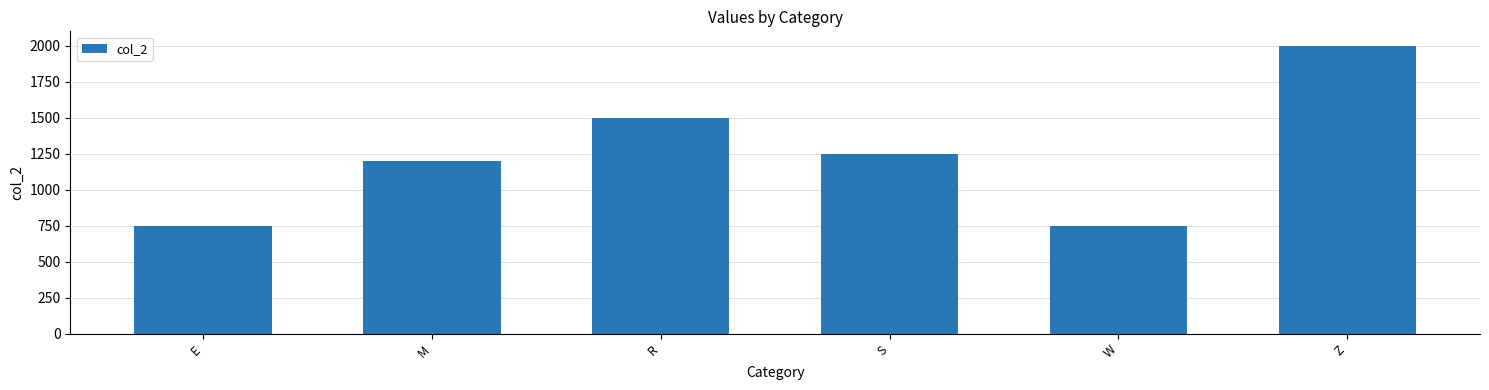

Does the chart contain any negative values?

No